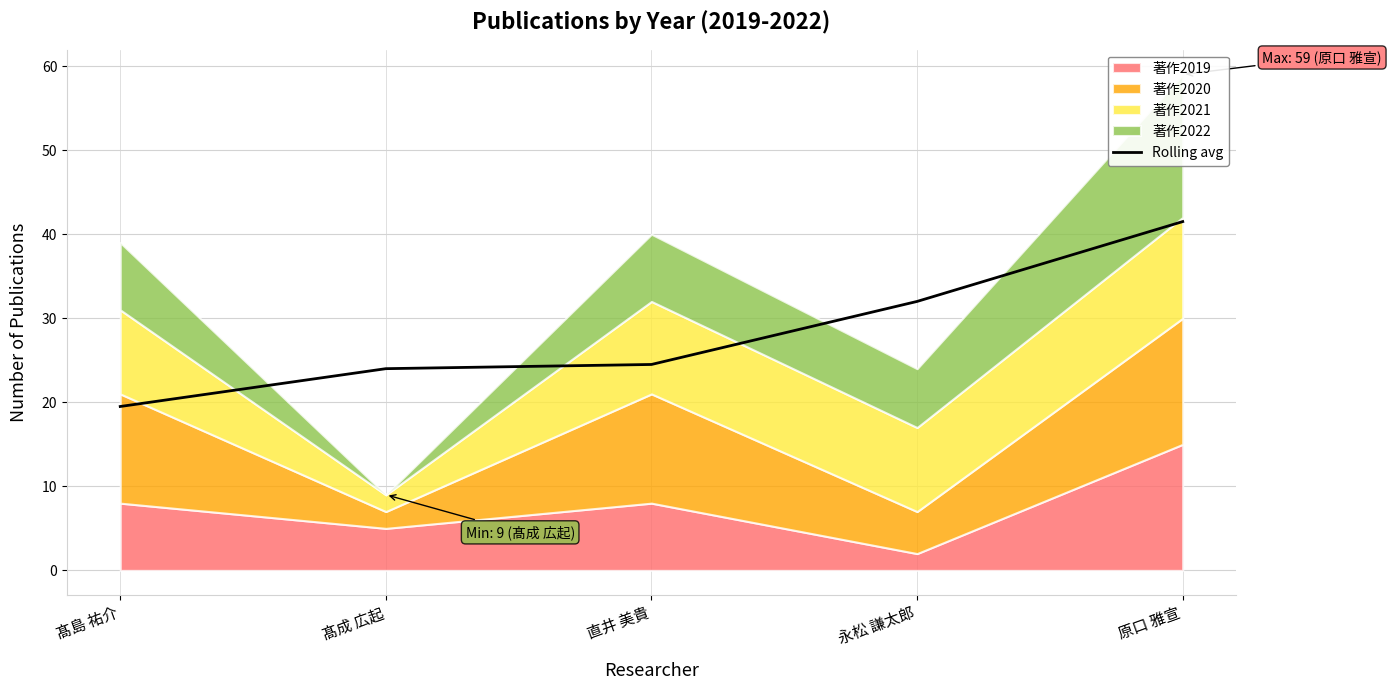

What is the value of the 2nd point from the left?

24.0